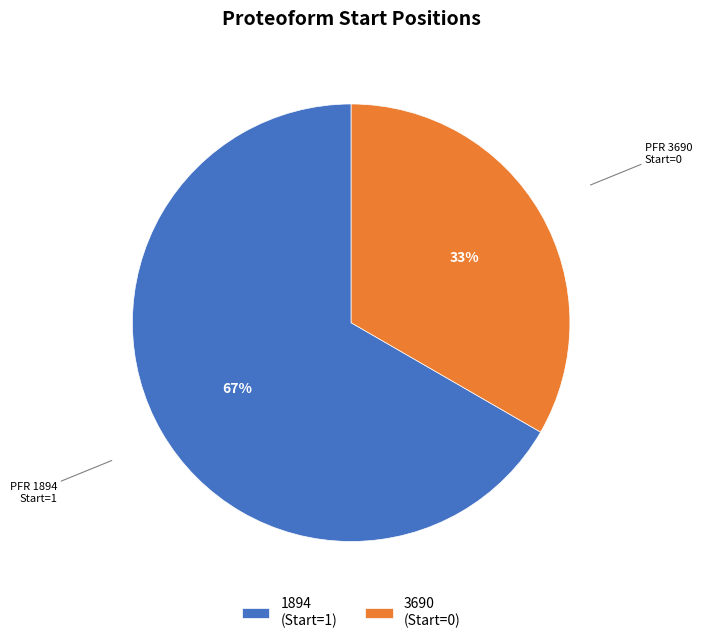

What is the ratio of the value at 3690 (Start=0) to the value at 1894 (Start=1)?

0.5